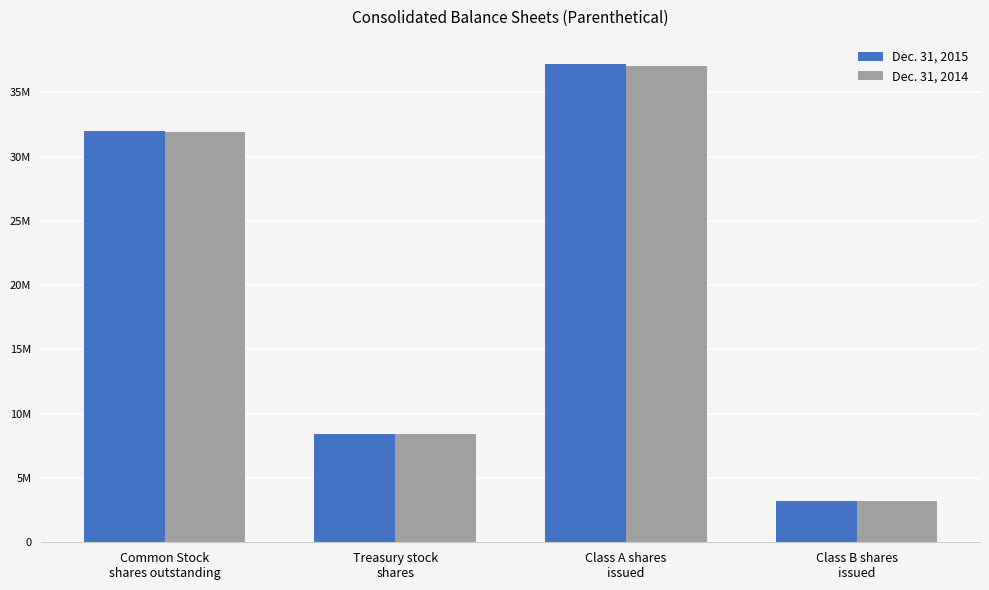

What is the difference between the highest and lowest values at Common Stock
shares outstanding?

100000